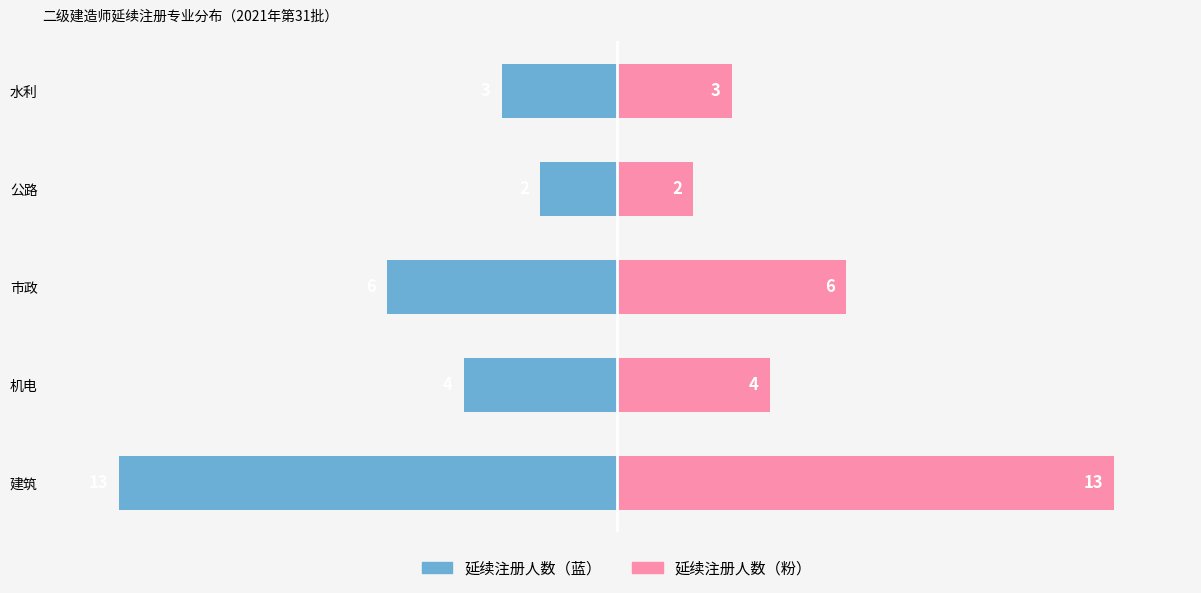

How many groups of bars are there?

5